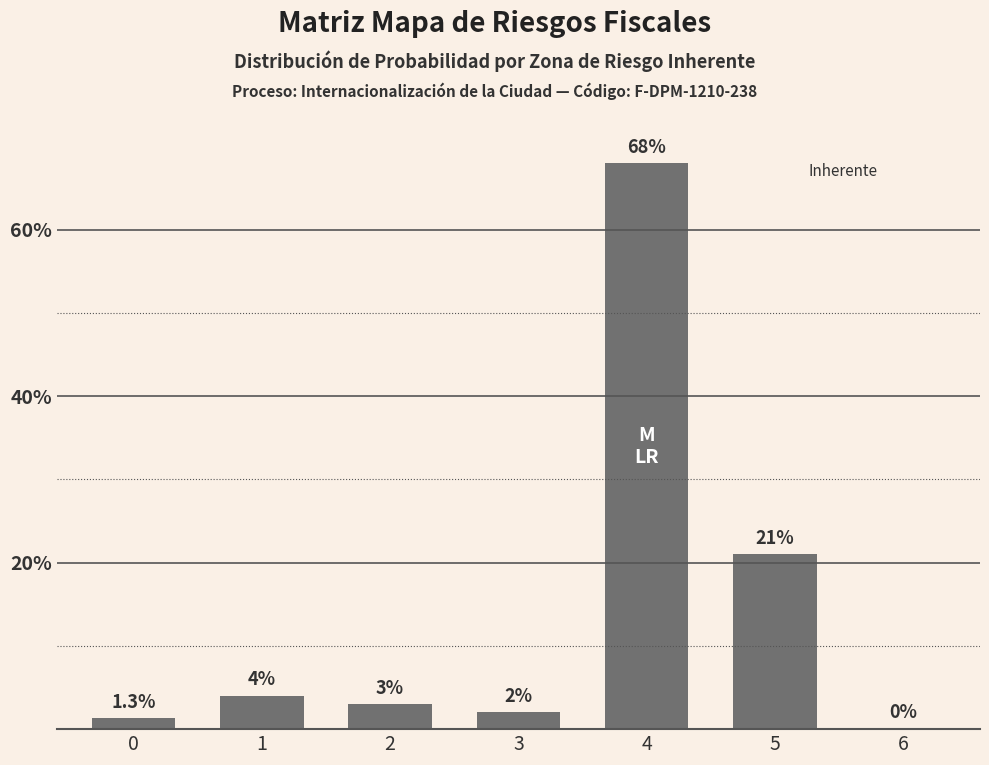

The value at 3 is 2.0. True or false?

True